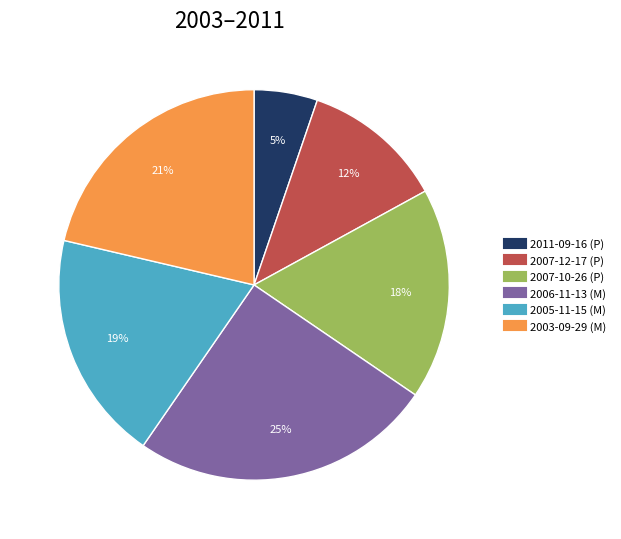

Which slice is the largest?

2006-11-13 (M)